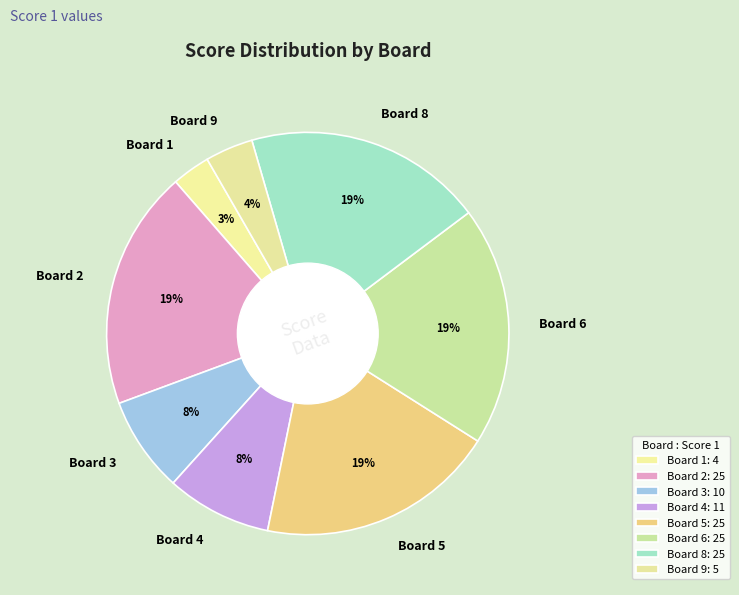

To the nearest percent, what is the combined percentage of Board 3 and Board 8?

27%